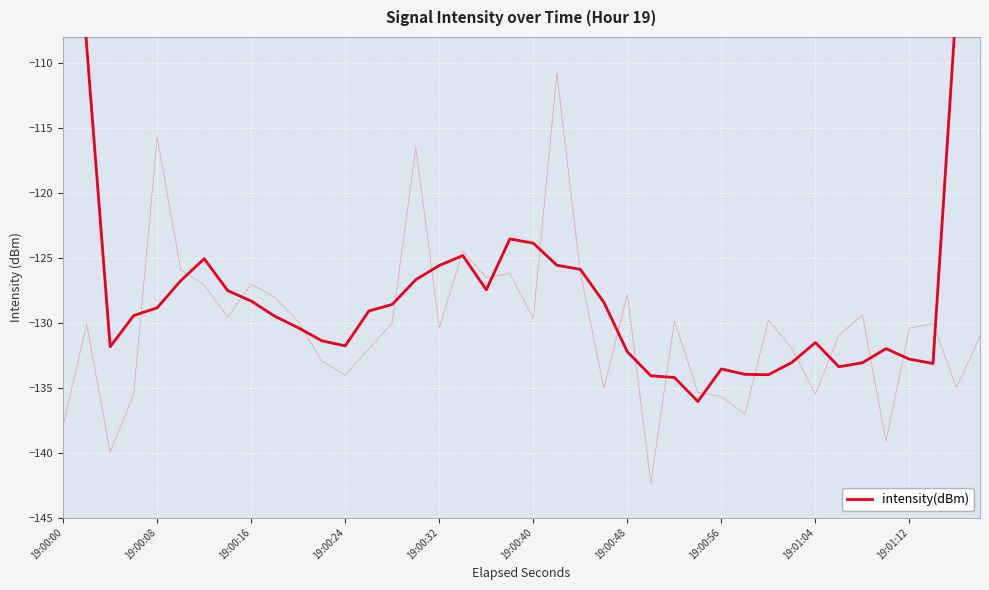

The value at 21 is -186.5. True or false?

False